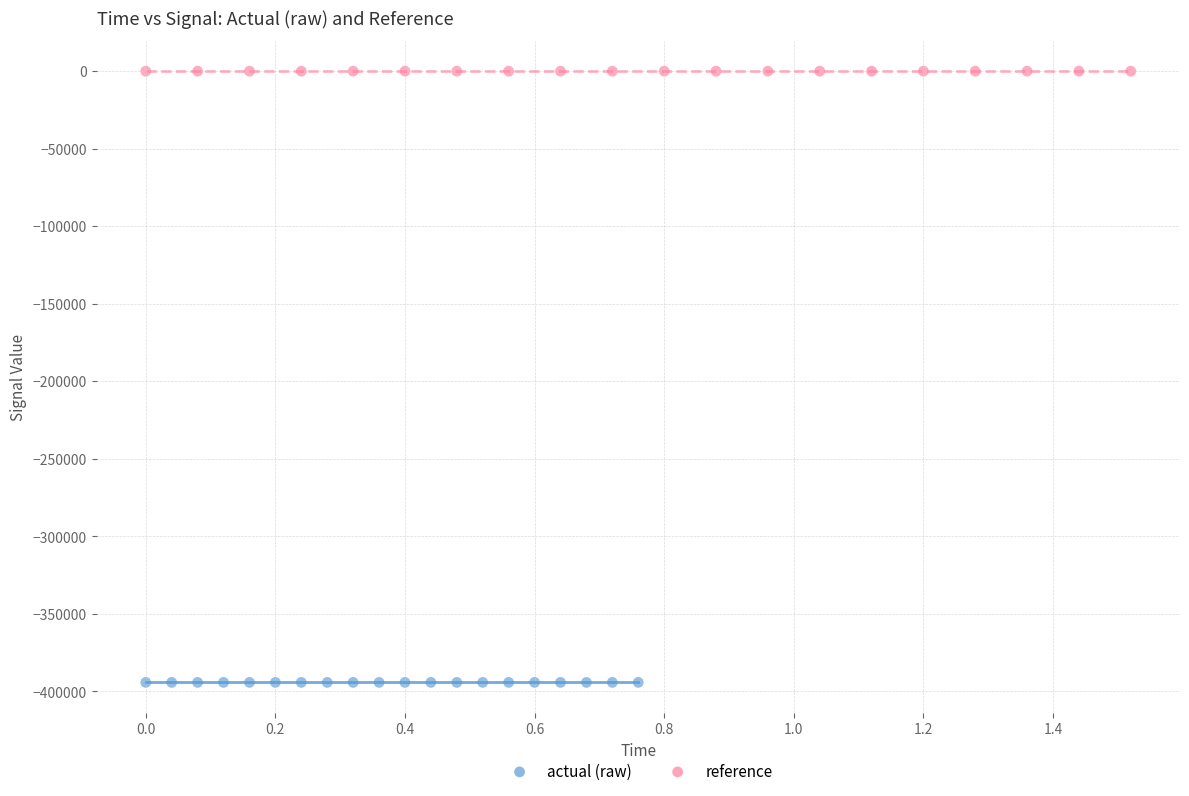

Which series reaches the maximum Y coordinate?

reference